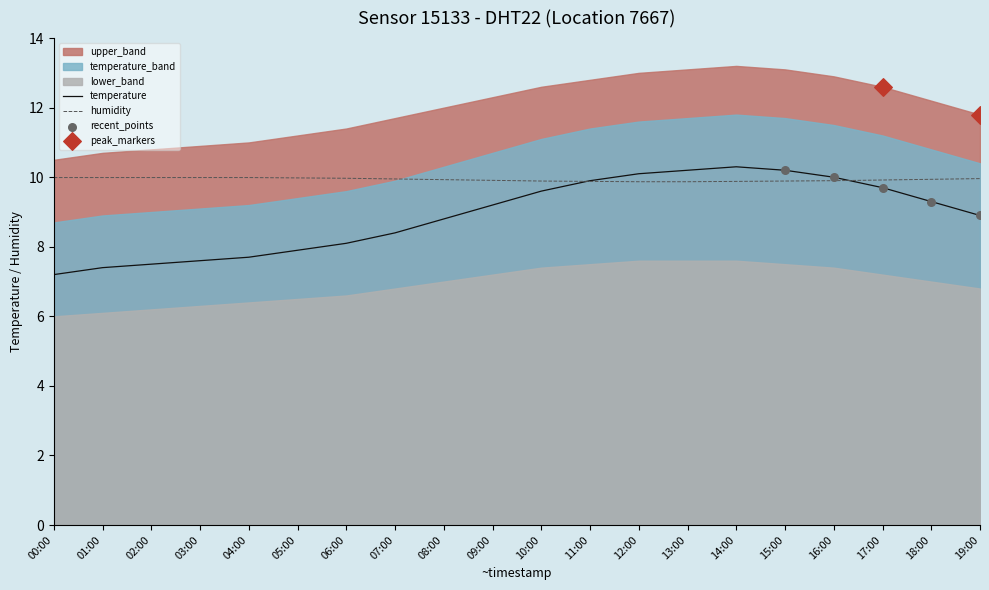

True or false: humidity has a value of 2.6 at 17:00.

False